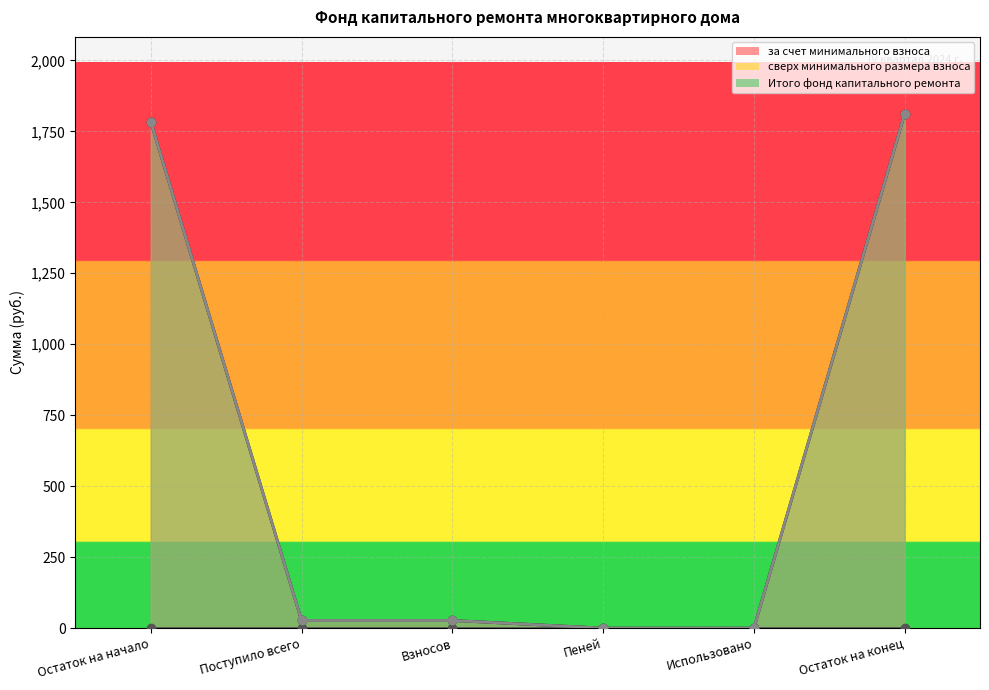

Which category has the highest value across all series?

Остаток на конец